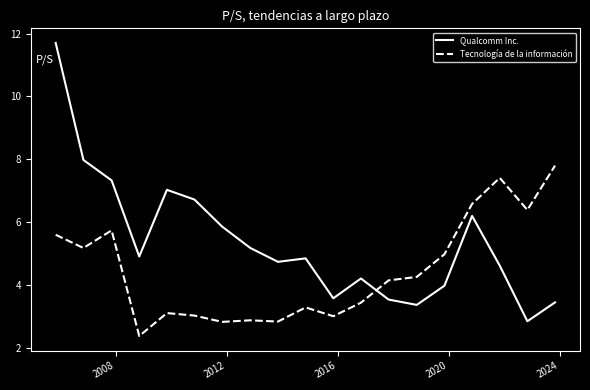

What is the greatest value displayed?

11.7